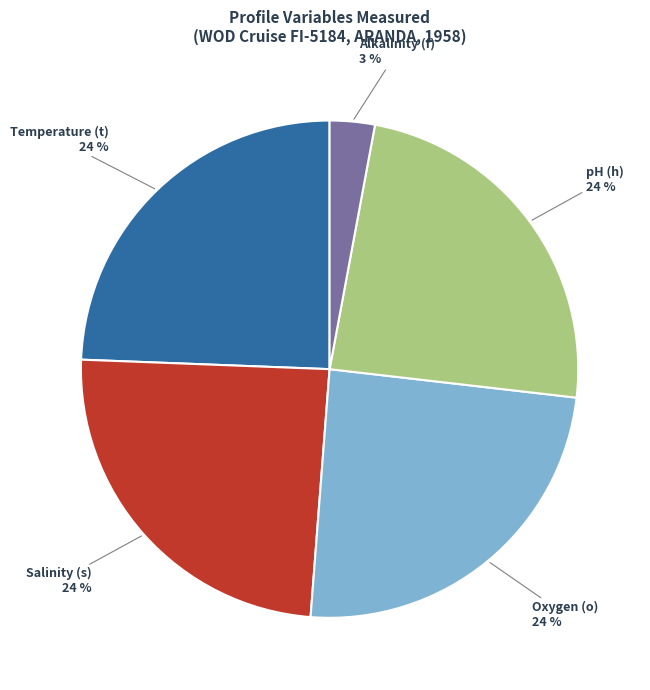

Is there a majority slice in this chart?

No